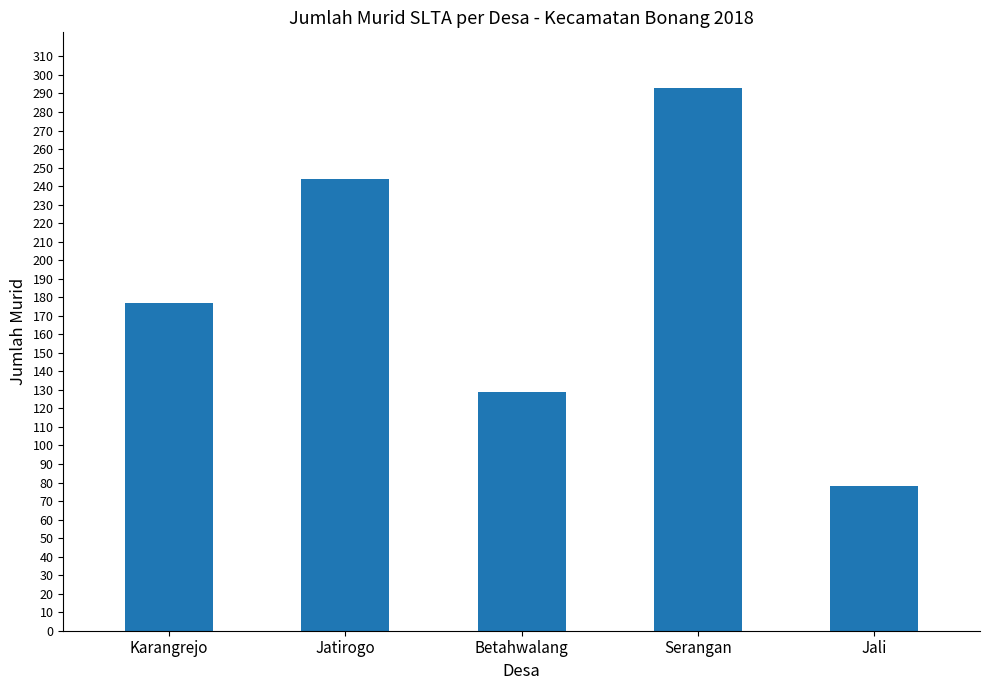

Reading left to right, extract all data points from this chart.

177	244	129	293	78